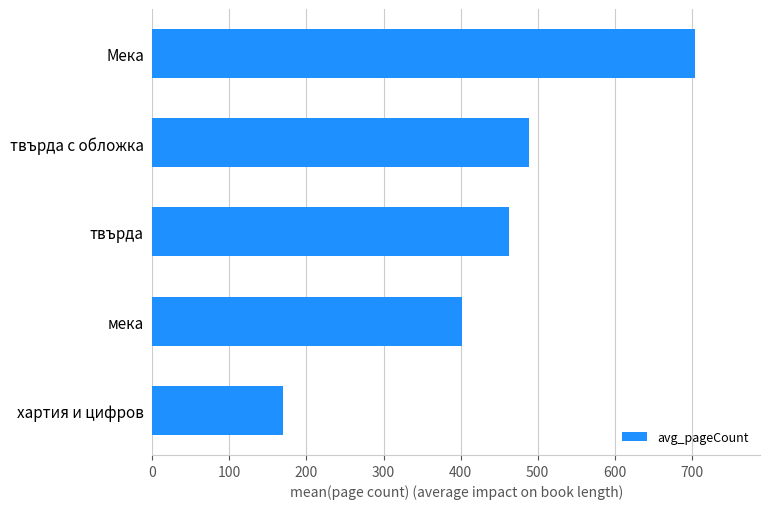

Read the value at твърда с обложка, to the nearest 100.

500